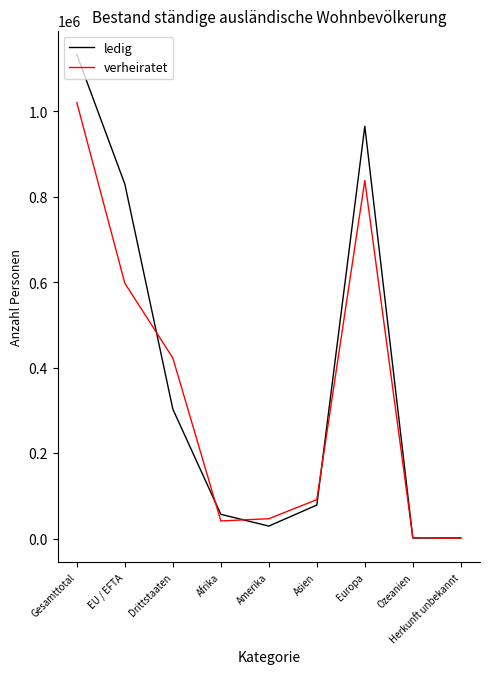

At which category does the chart reach its peak across all series?

Gesamttotal